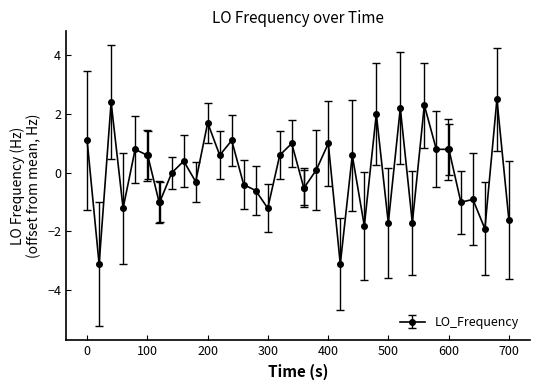

Count the number of categories in the chart.

40